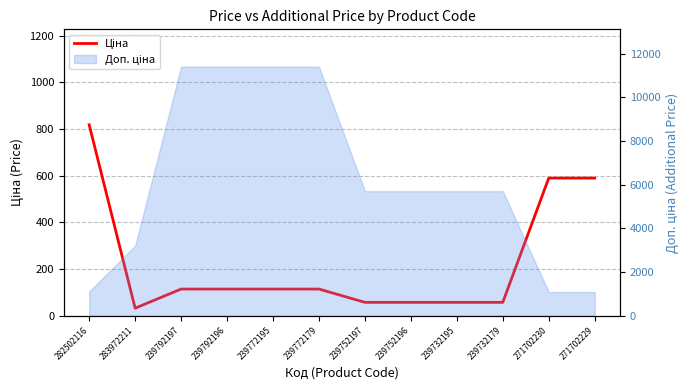

What is the label of the 5th point from the left?

239772195